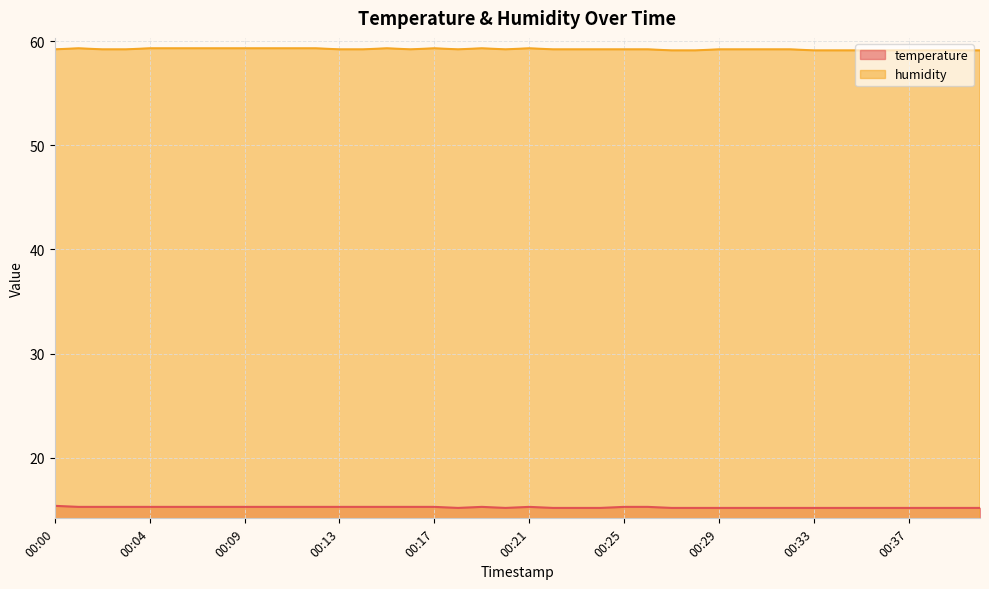

Does the chart display data point markers on the line(s)?

No